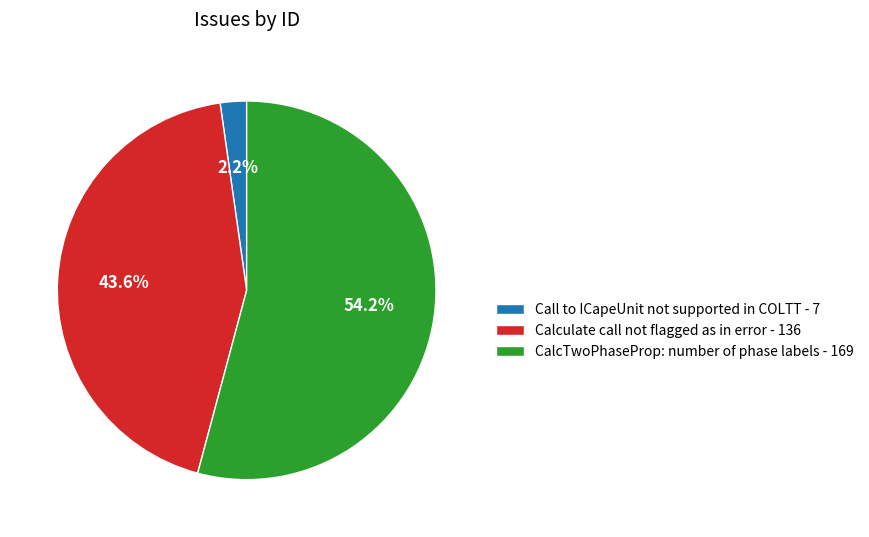

To the nearest percent, what is the combined percentage of Calculate call not flagged as in error and Call to ICapeUnit not supported in COLTT?

46%